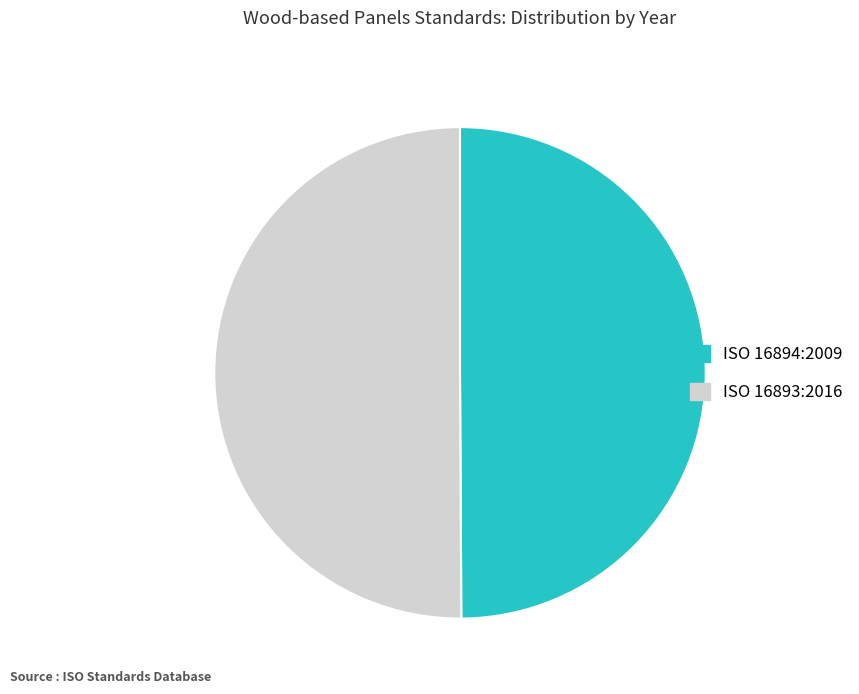

True or false: ISO 16894:2009 accounts for 50% of the total.

True